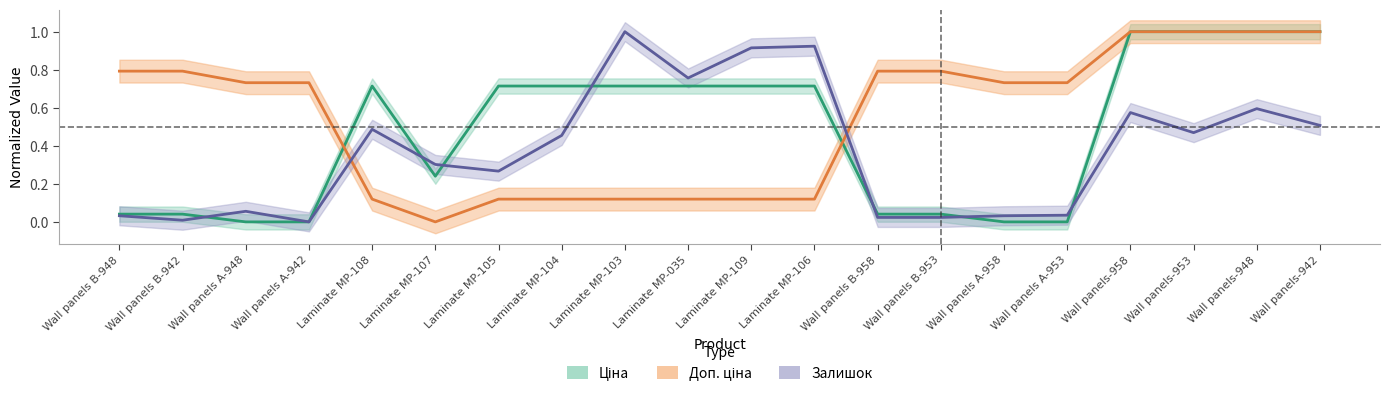

What is the difference between the maximum and minimum values in the Доп. ціна series?

1.0